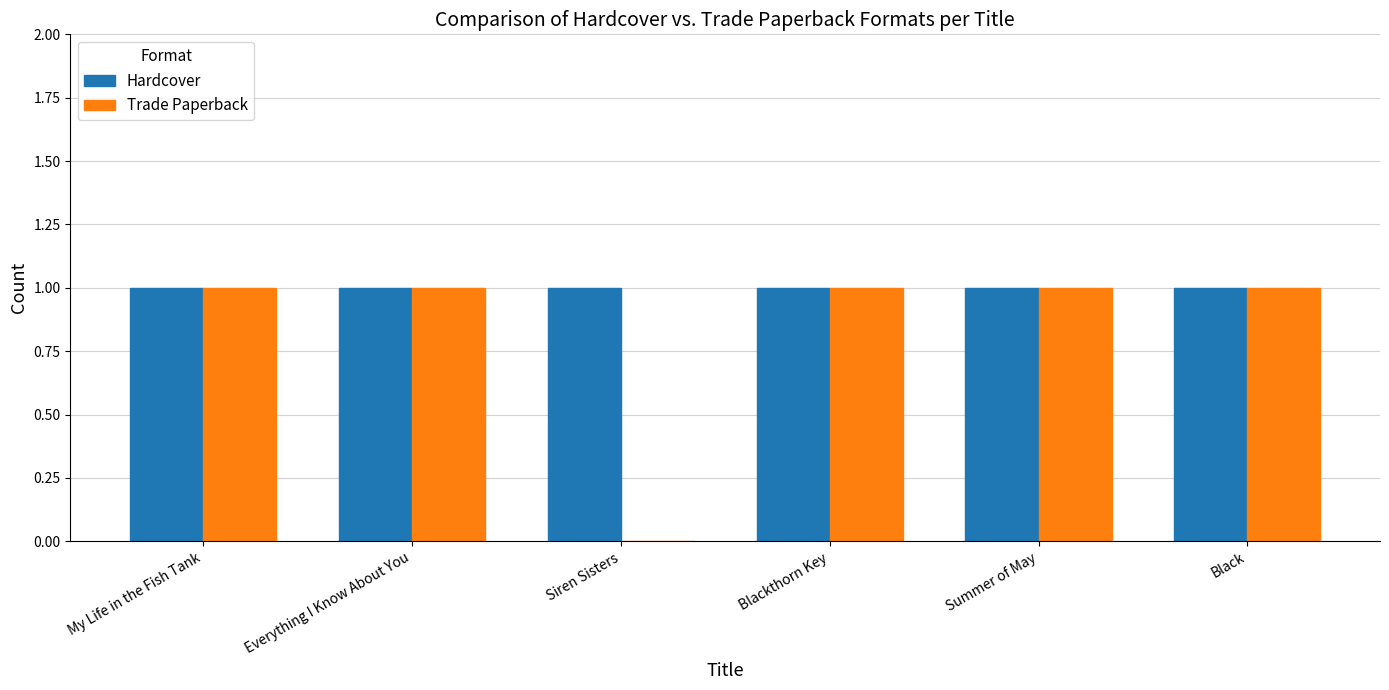

How many Trade Paperback values are between 1 and 2?

5